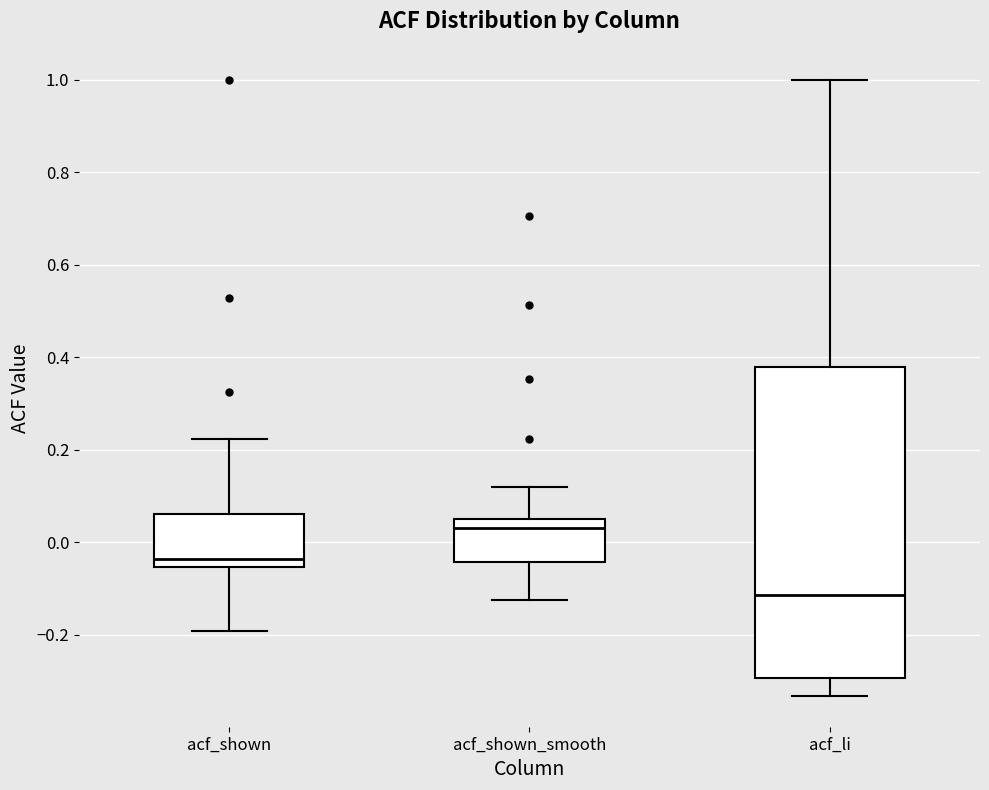

Which box has the lowest median line?

acf_li